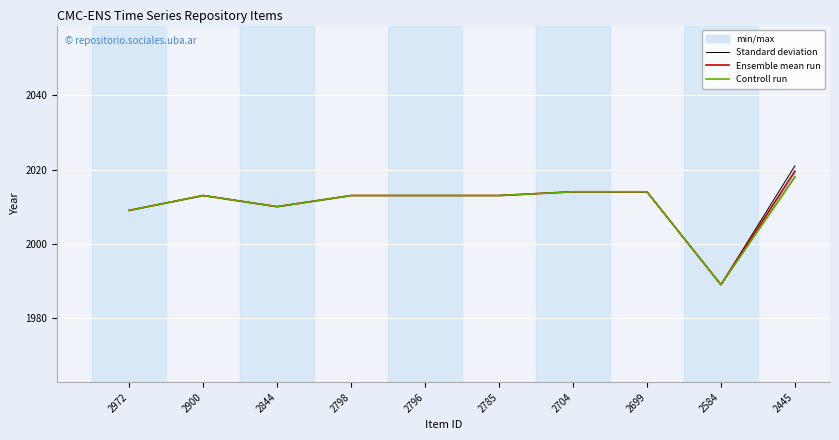

At which category is the sum across all series the highest?

2445